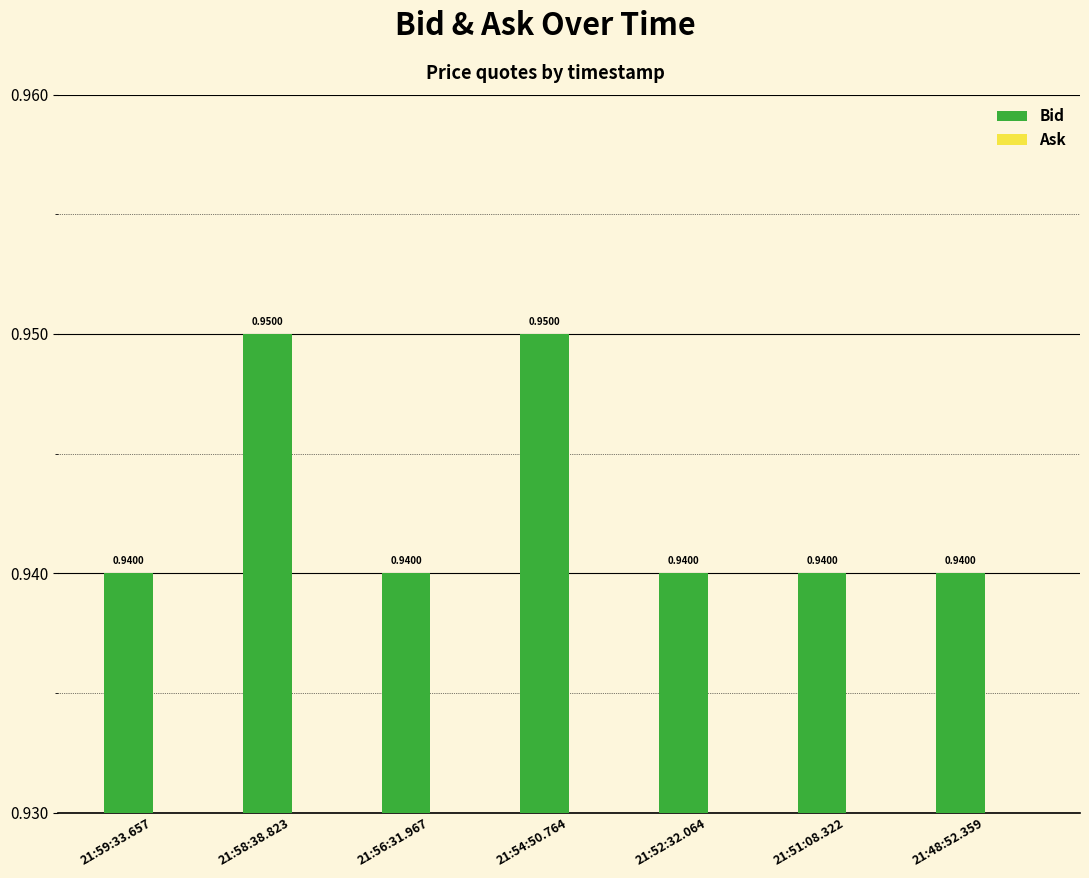

Which has a higher value, 21:58:38.823 or 21:56:31.967?

21:58:38.823